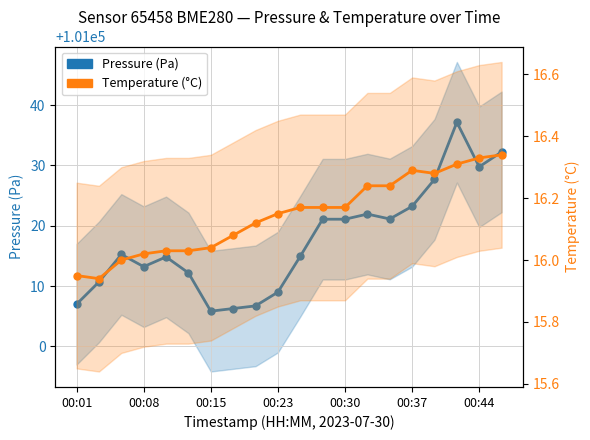

What is the average value of the Pressure (Pa) series?

101017.6